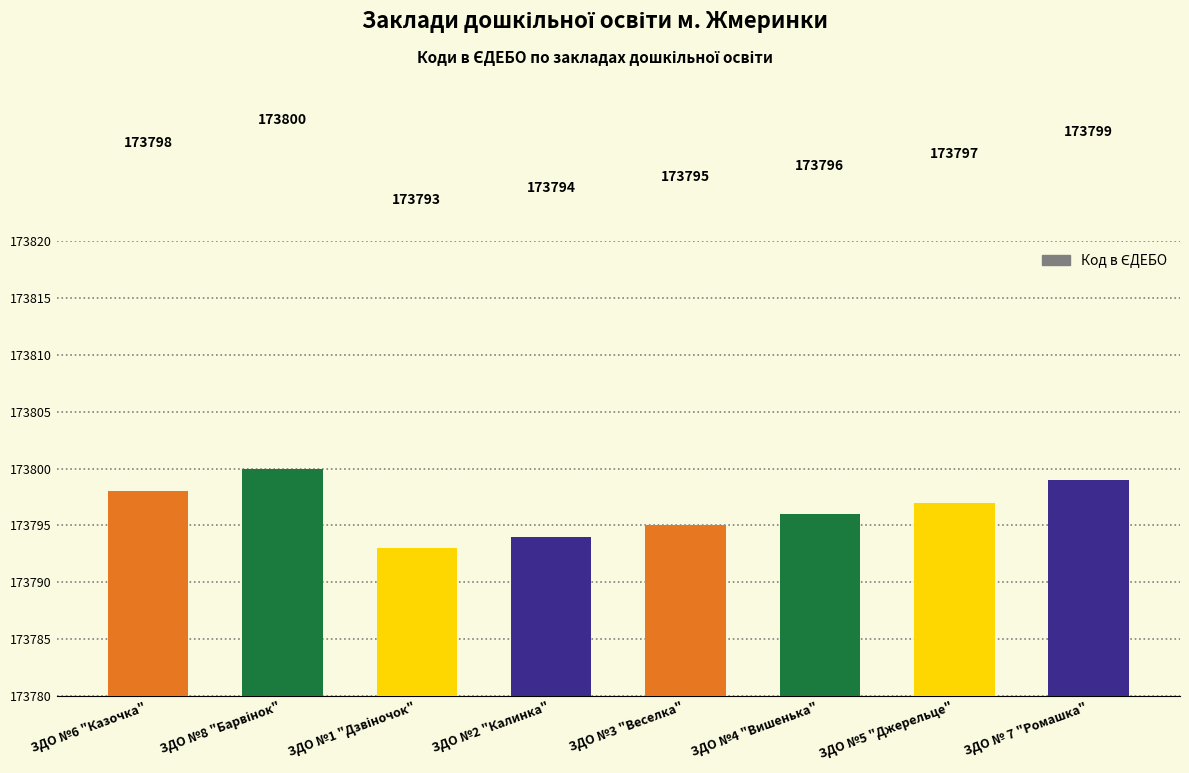

Where is the data nearest to the value 173796?

ЗДО №4 "Вишенька"